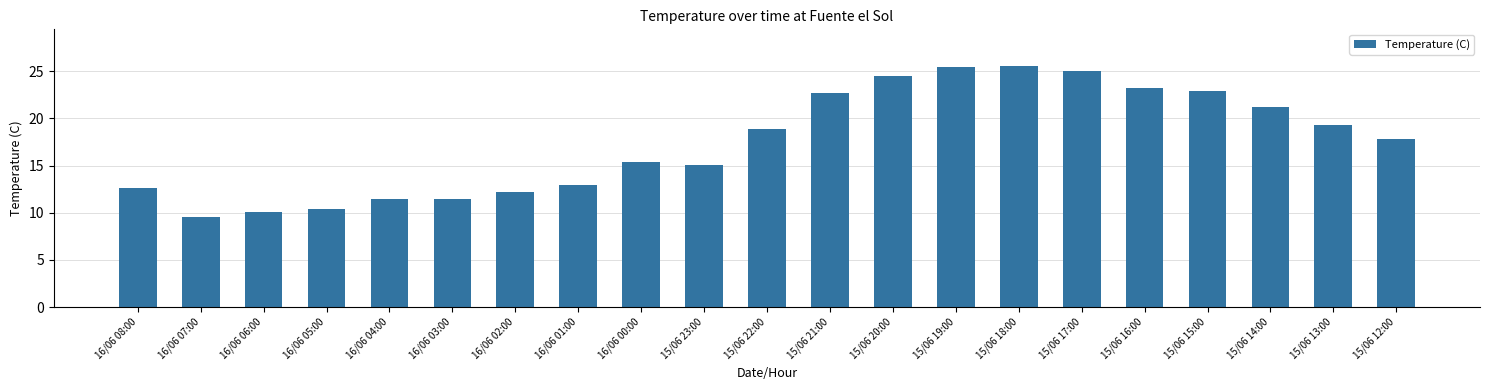

Does the chart contain any negative values?

No